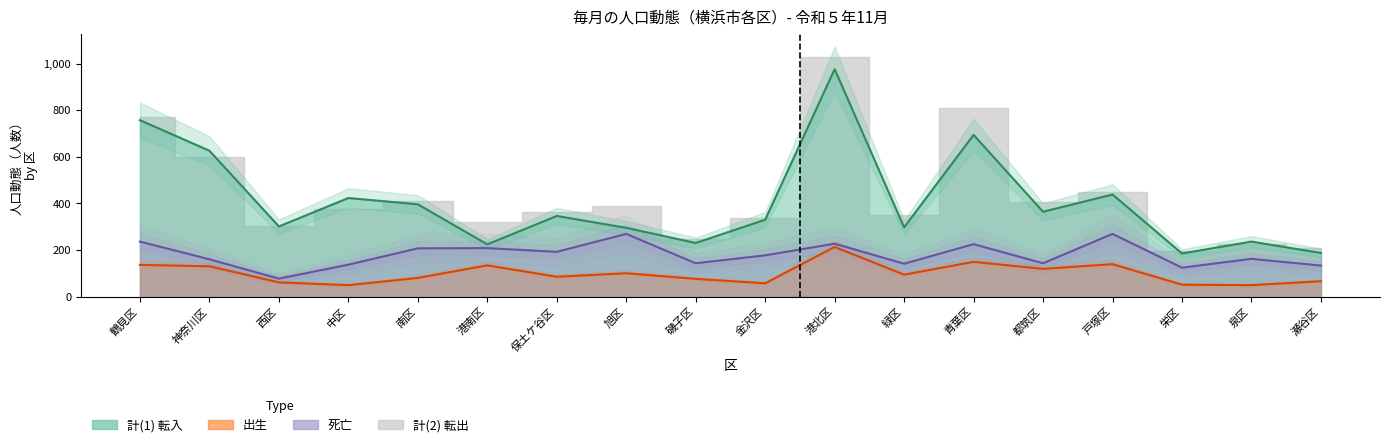

Rank the categories by 計(1) 転入 value from highest to lowest.

港北区, 鶴見区, 青葉区, 神奈川区, 戸塚区, 中区, 南区, 都筑区, 保土ケ谷区, 金沢区, 西区, 緑区, 旭区, 泉区, 磯子区, 港南区, 瀬谷区, 栄区